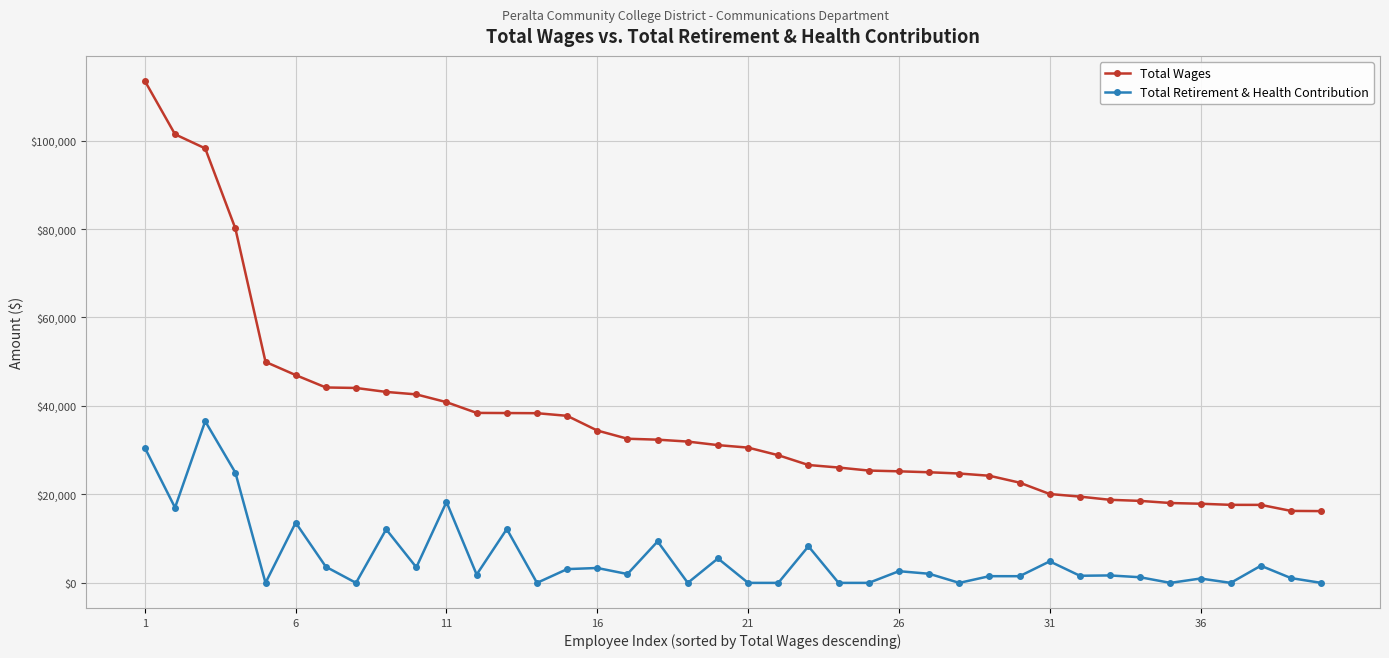

What is the minimum value for Total Wages?

16227